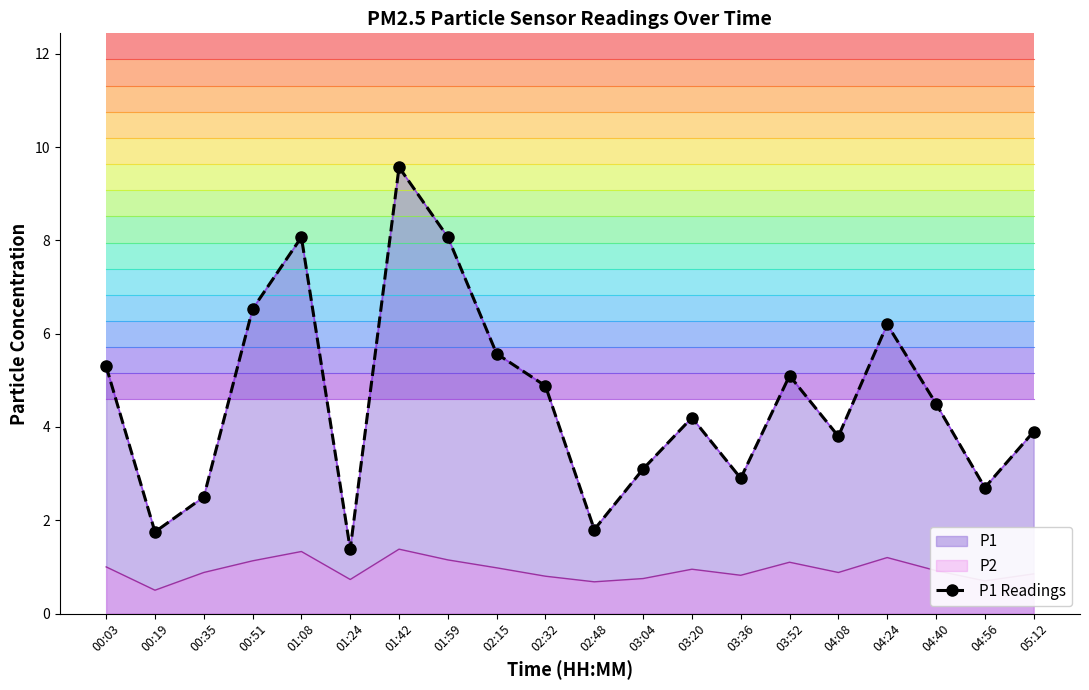

Does the chart have visible grid lines?

No